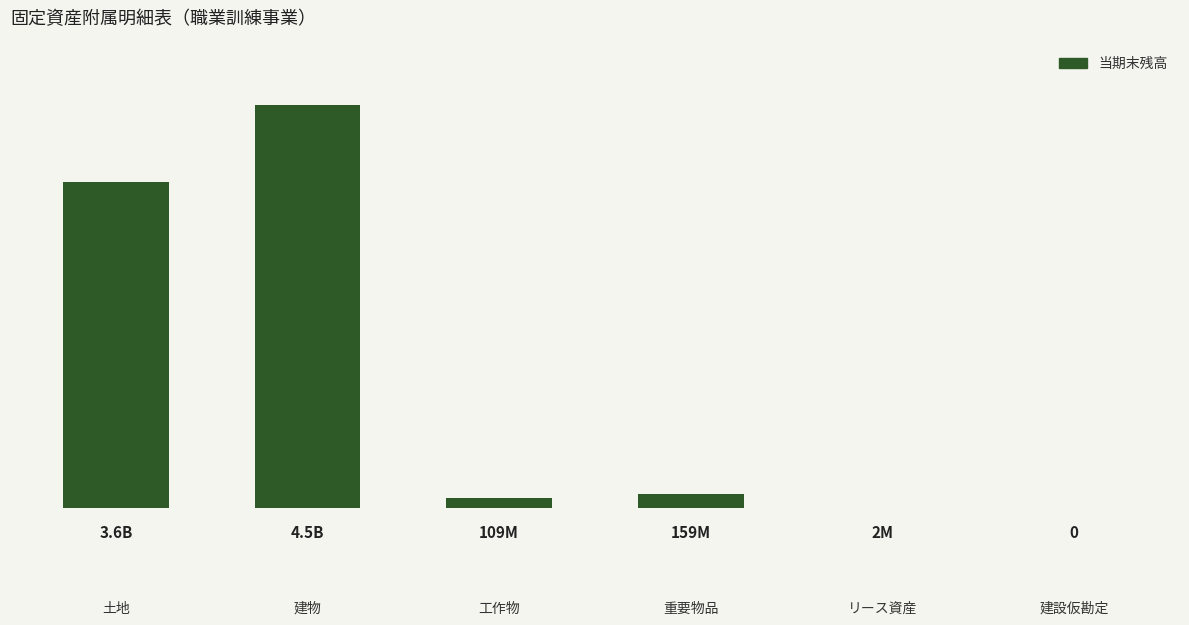

What is the label of the 3rd bar from the right?

重要物品